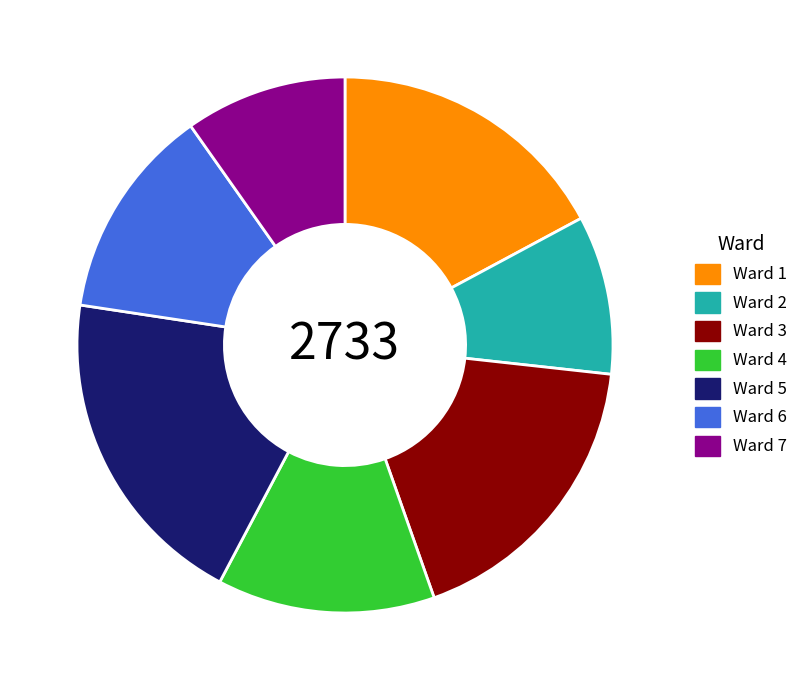

Between Ward 1 and Ward 7, which is larger?

Ward 1